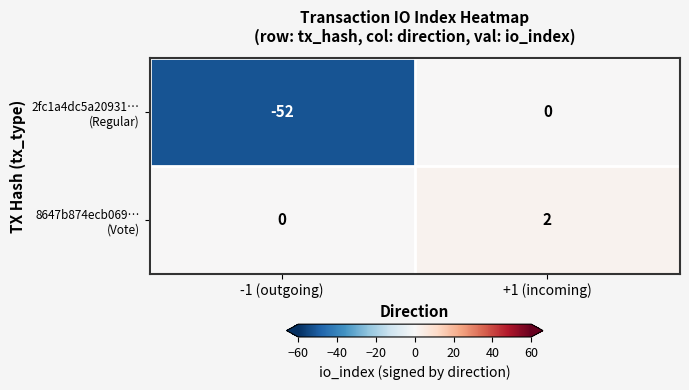

What is the smallest value displayed?

-52